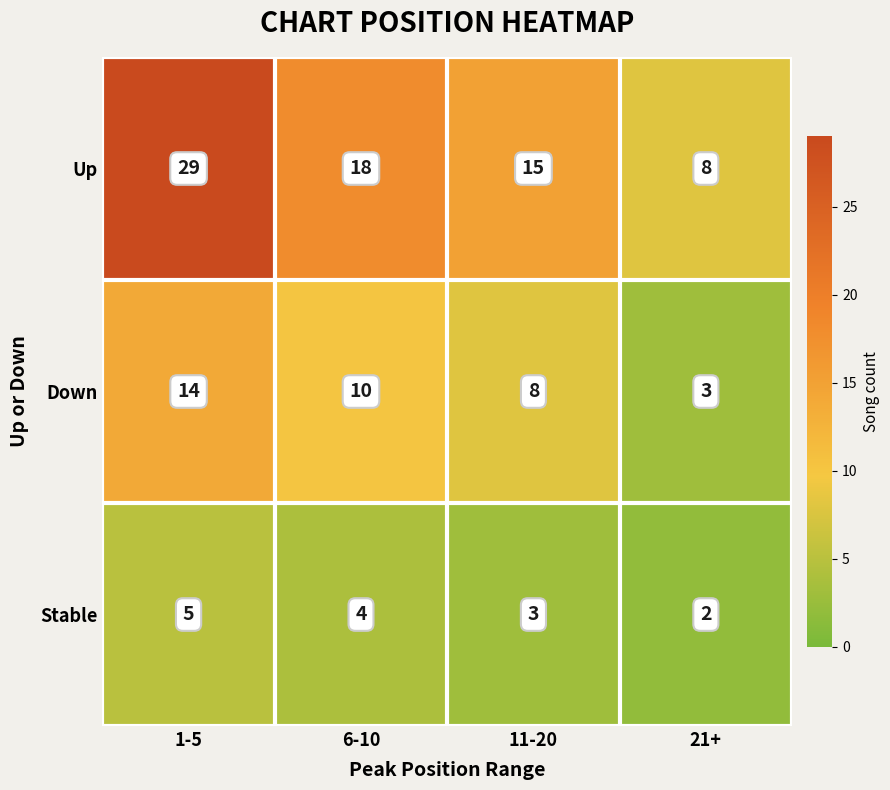

Count the Stable values in the range 3 to 5.

3